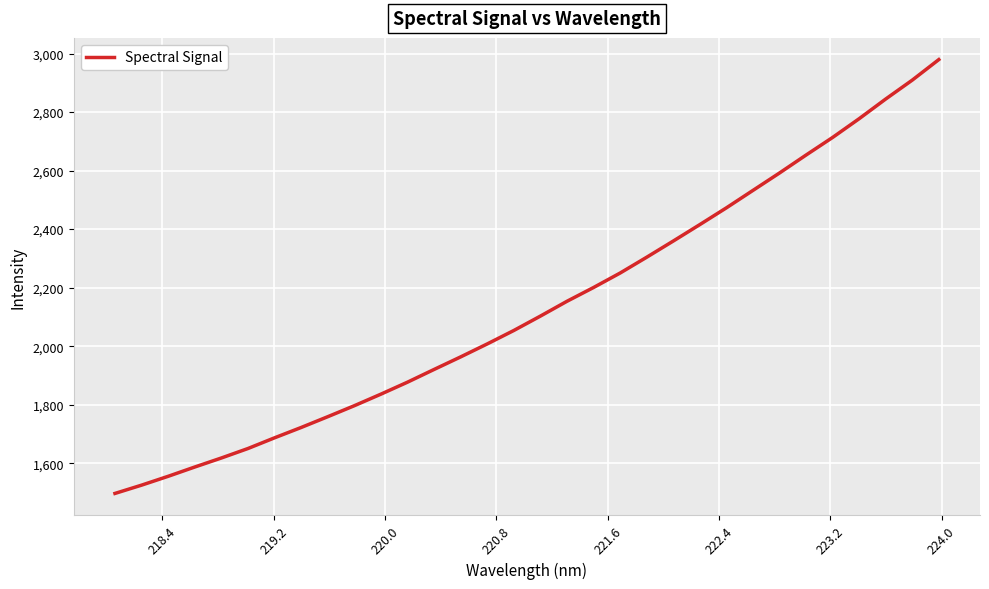

What is the smallest value displayed?

1496.9